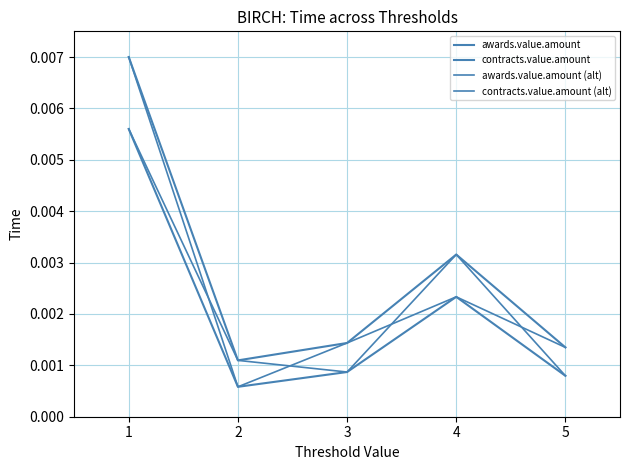

Is this an area chart (filled region under the line)?

No